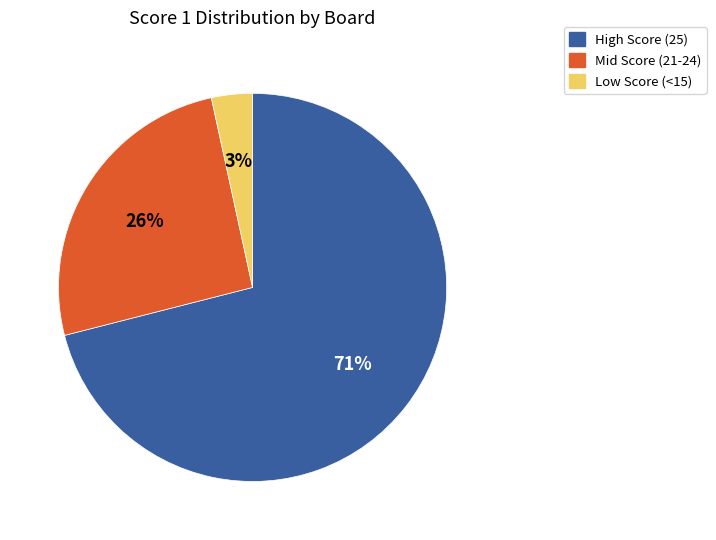

Which category has the smallest portion of the pie?

Low Score (<15)